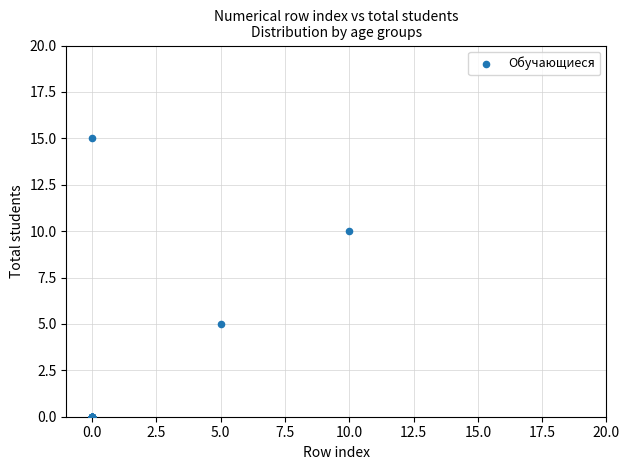

What Y value in the scatter plot is closest to 7?

5